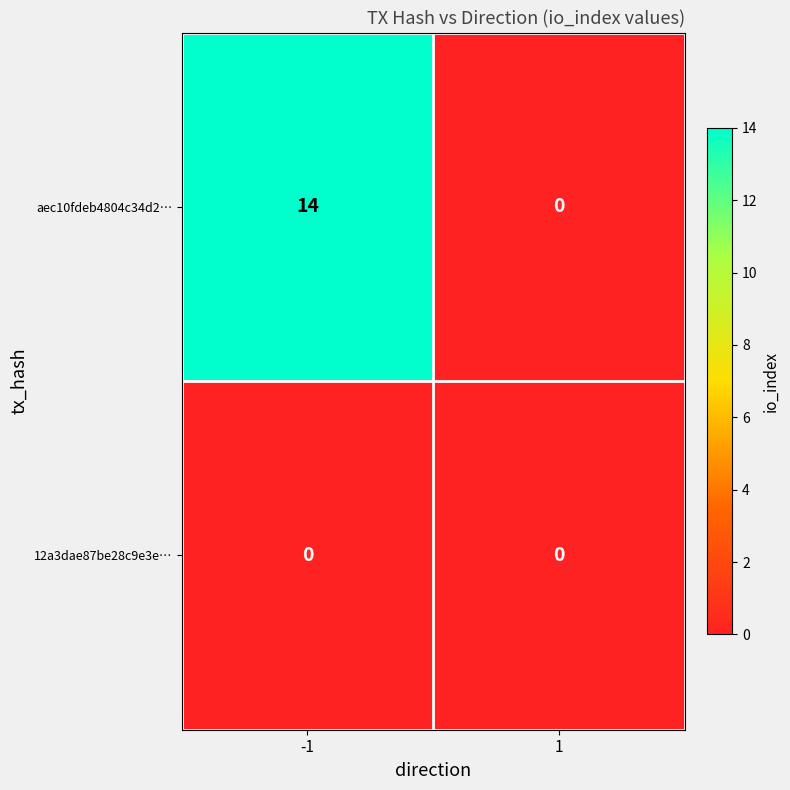

Which series has the largest range (max minus min)?

aec10fdeb4804c34d2…